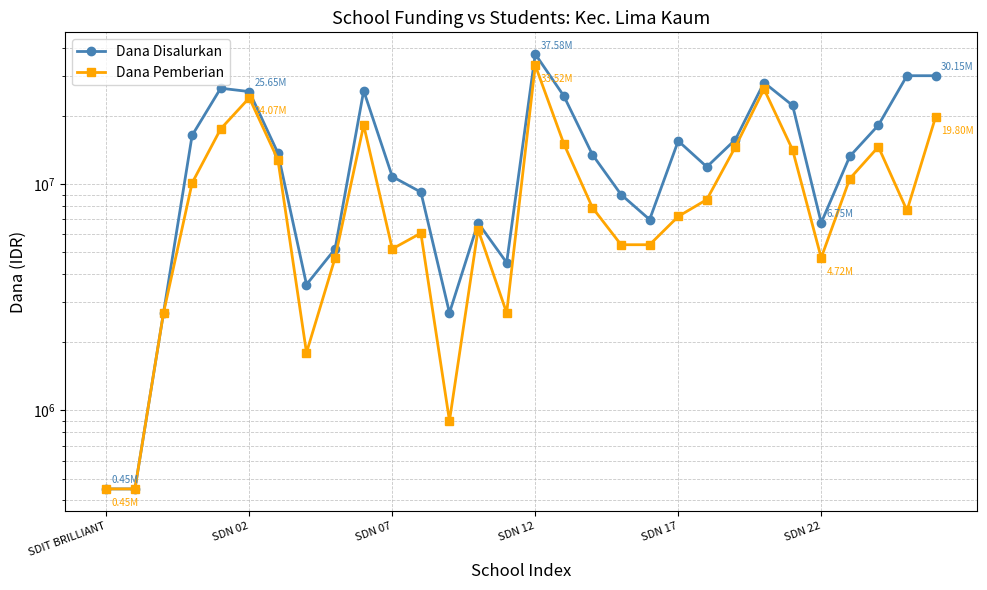

In Dana Disalurkan, how many points are lower than both neighbors (excluding endpoints)?

6